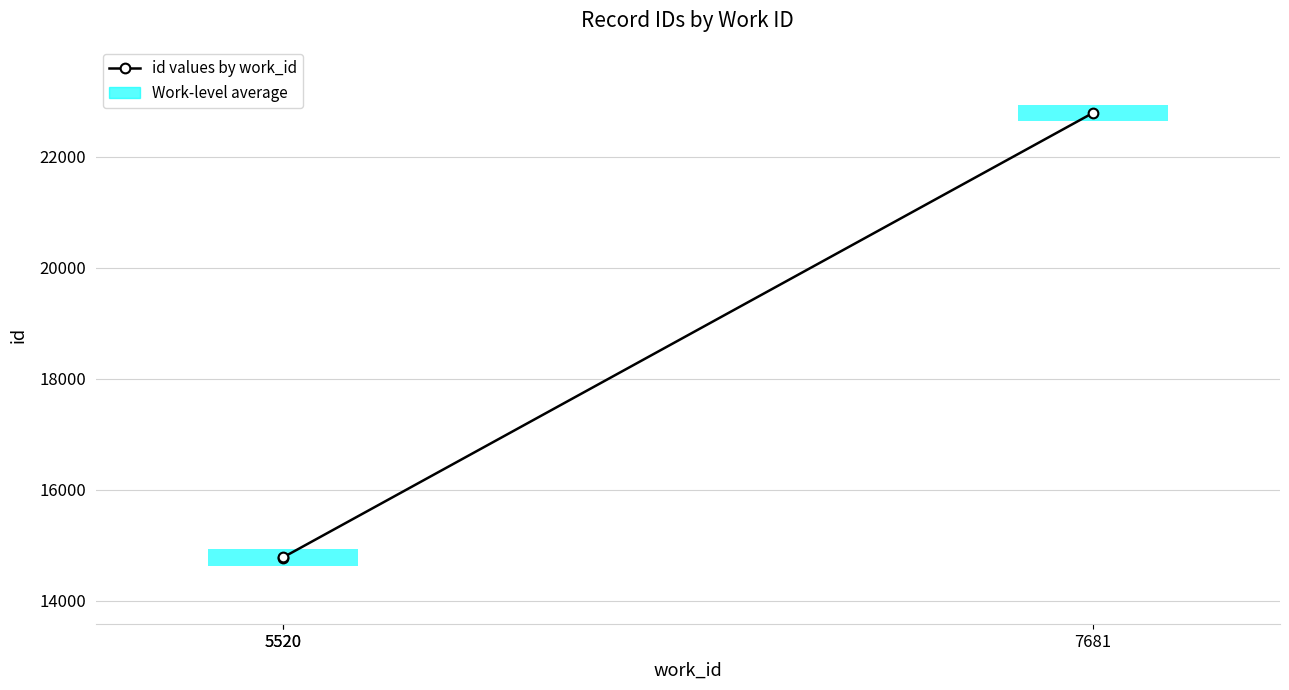

What is the approximate value at 5520, to the nearest 10?

14780